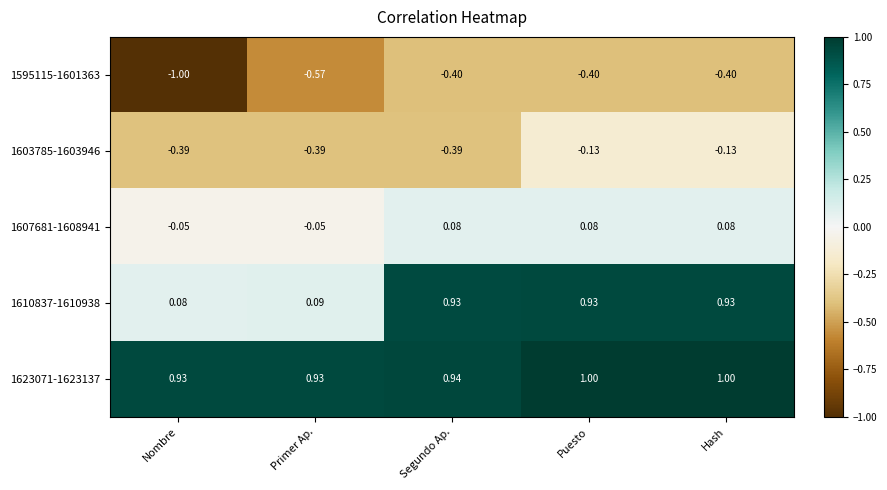

At which category does the chart reach its minimum across all series?

Nombre